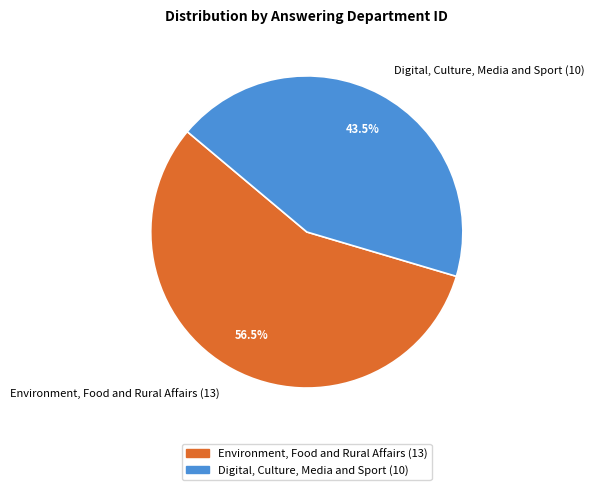

Count the number of slices in the pie.

2